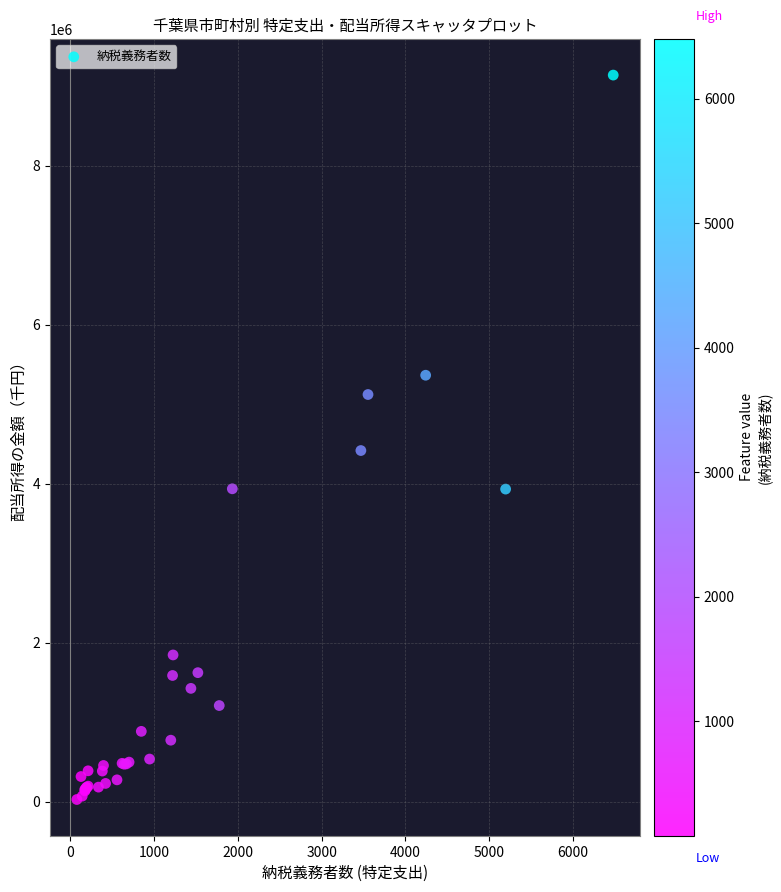

What Y value in the scatter plot is closest to 4582596?

4415916